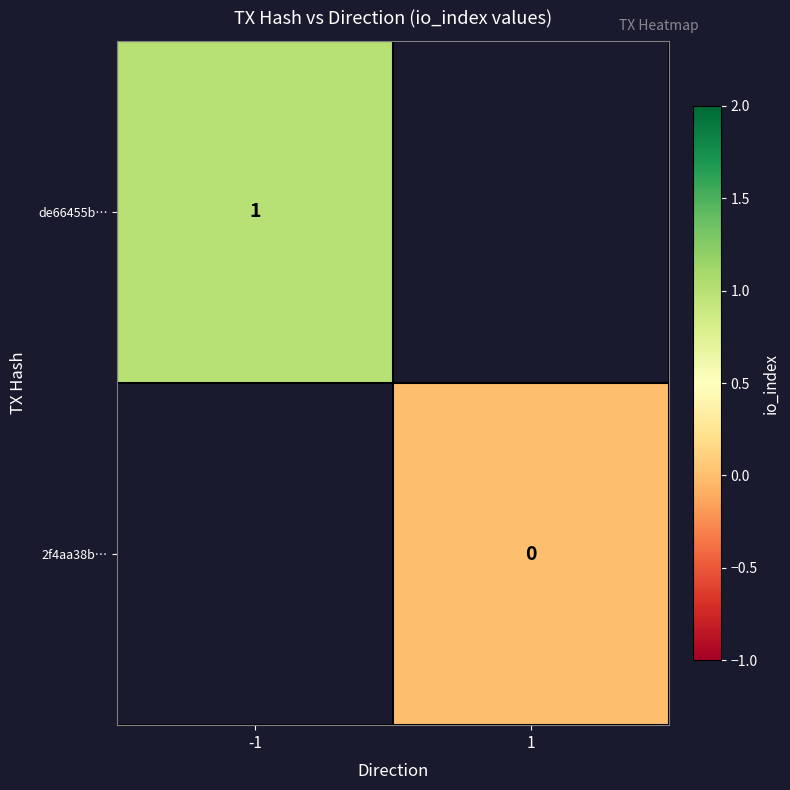

The de66455b… series shows 1 at -1. True or false?

True